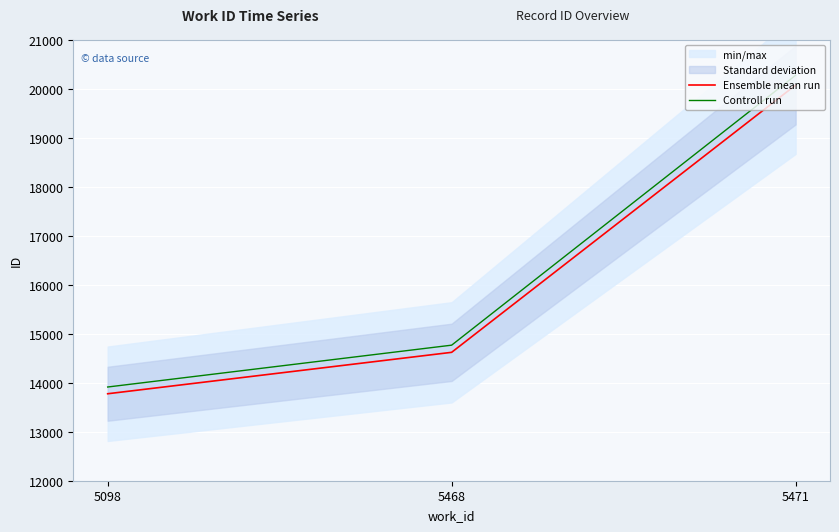

Is the value of Ensemble mean run at 5471 greater than the value of Controll run at 5468?

Yes